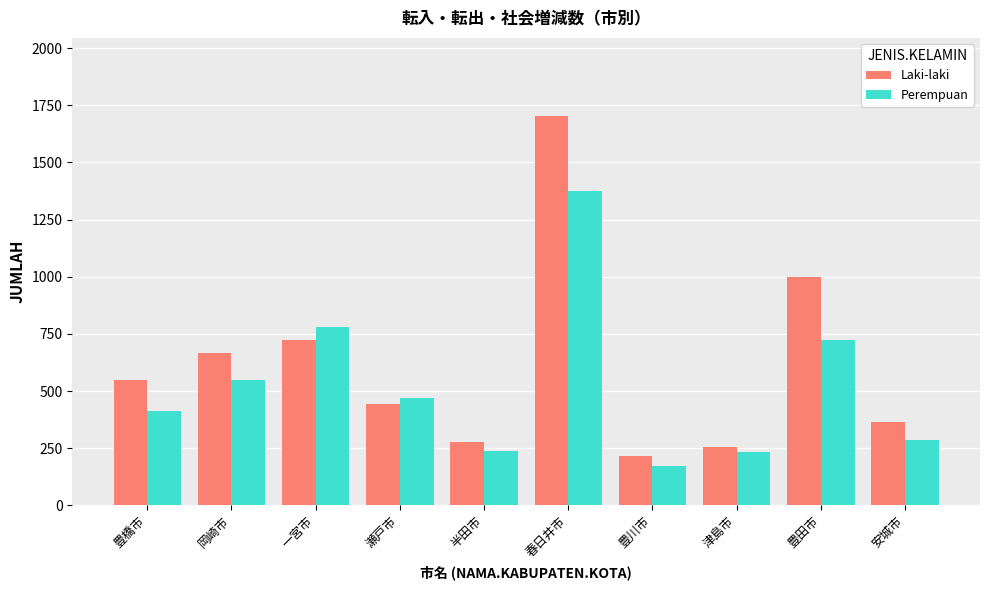

Between 春日井市 and 豊田市, which series saw the biggest shift?

Laki-laki